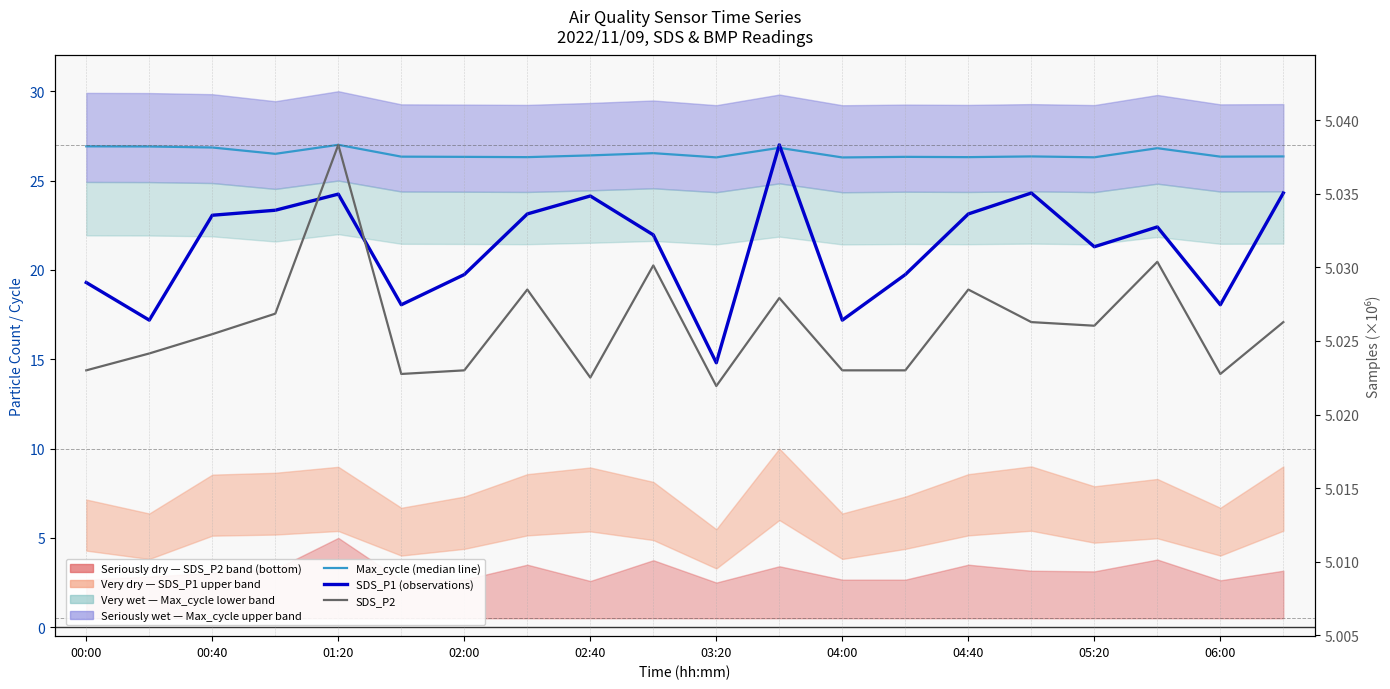

Which series has the widest spread of values?

SDS_P2